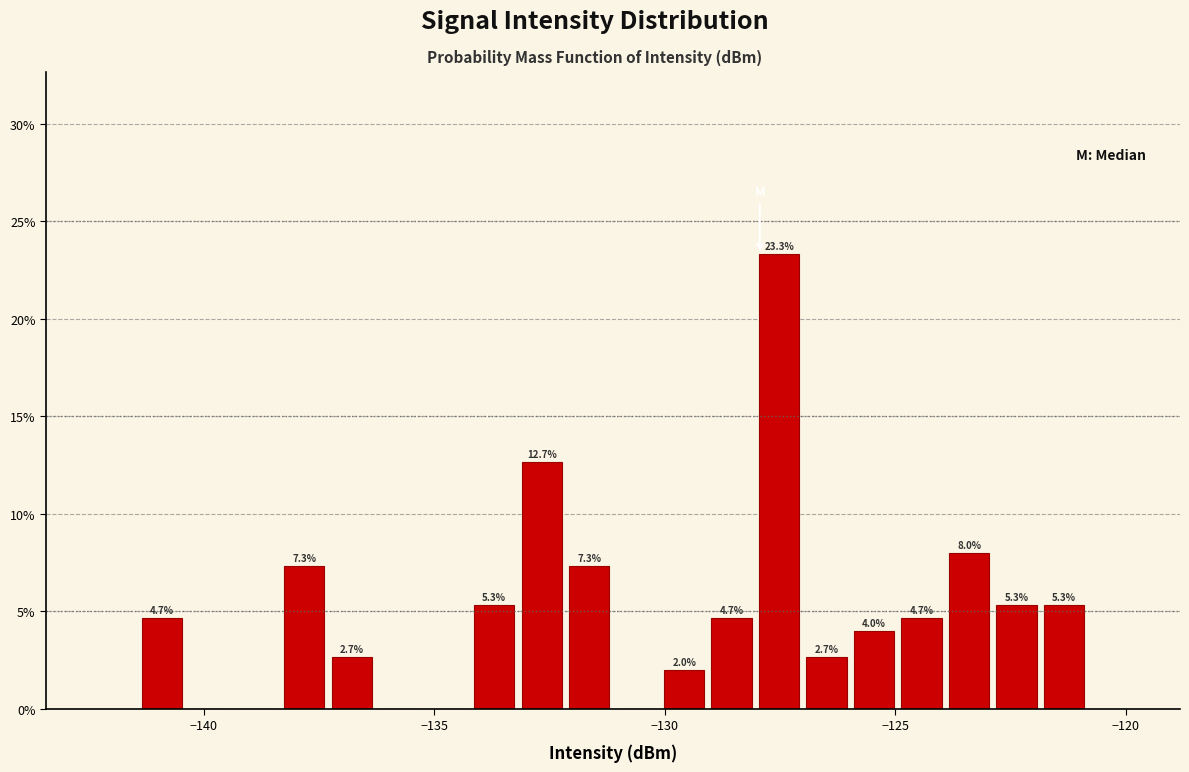

Read against the x-axis, roughly where is the centre of the tallest bar?

-127.5